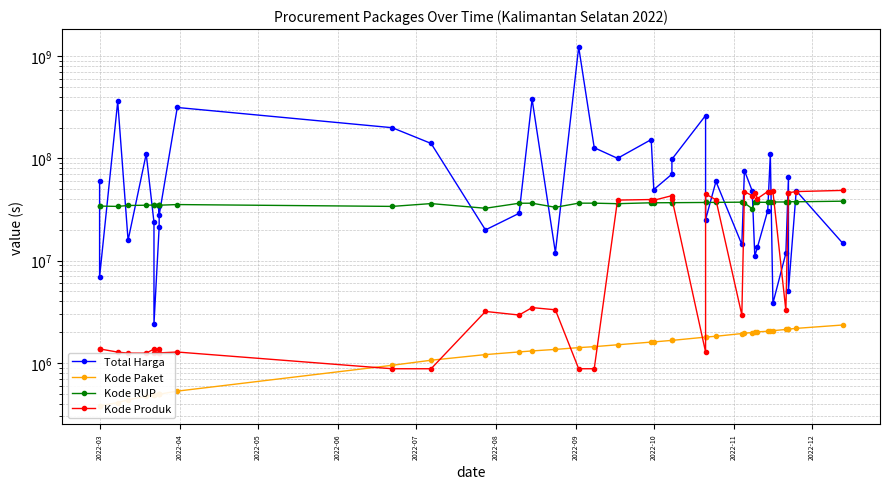

What is the value of the Kode Produk point at the 33rd from the left?

47356577